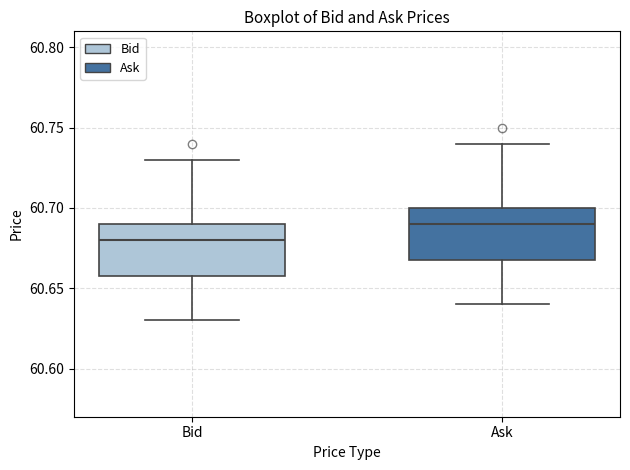

Reading left to right, read every box against the y-axis: the position of its median line, the range the box covers, and the ends of its whiskers. The values are not printed on the chart, so give them approximately, as read against the axis.

Bid: median 60.68, box 60.66 to 60.69, whiskers 60.63 to 60.73
Ask: median 60.69, box 60.67 to 60.70, whiskers 60.64 to 60.74